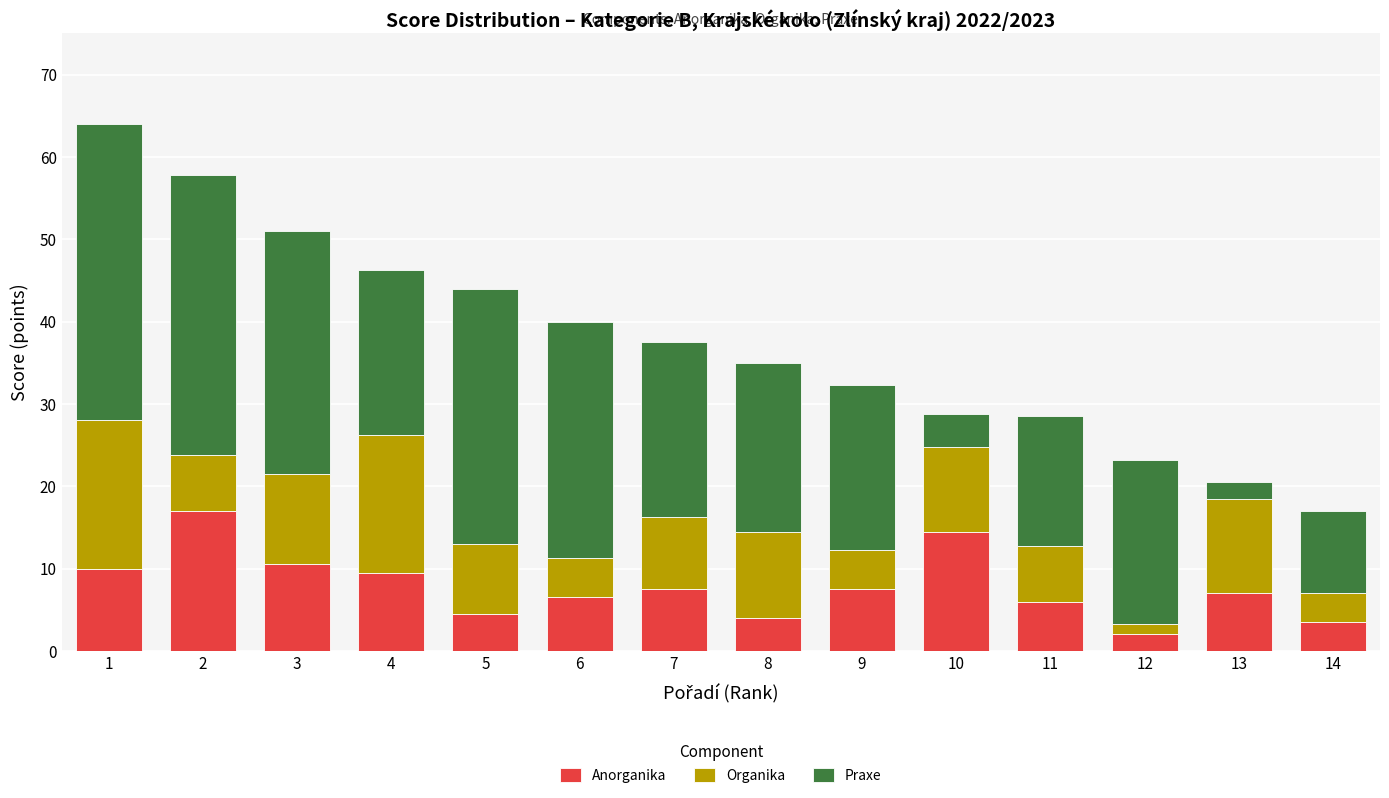

Is it true that Anorganika equals 0.8 at 14?

False